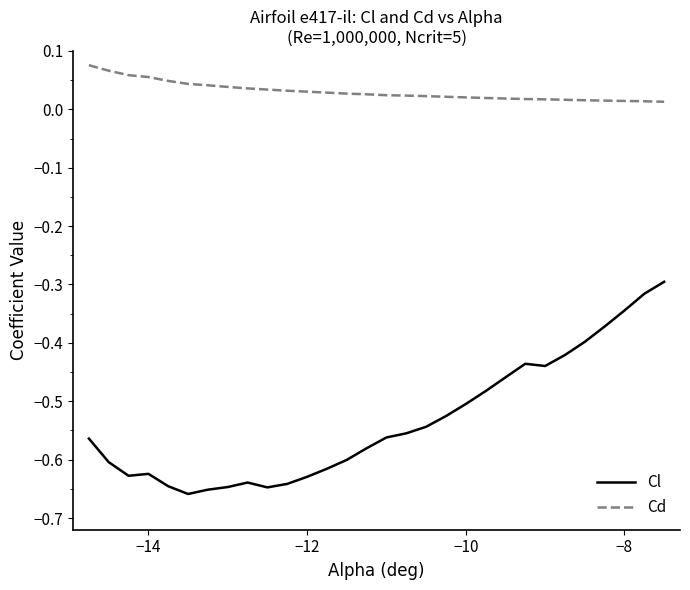

Which series has the largest range (max minus min)?

Cl